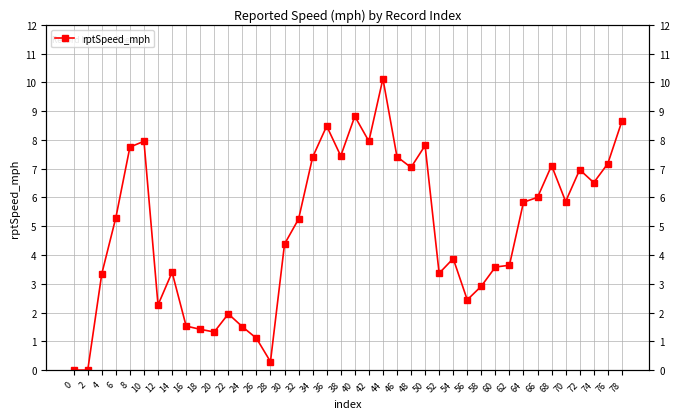

What is the value of the 17th point from the left?

5.3